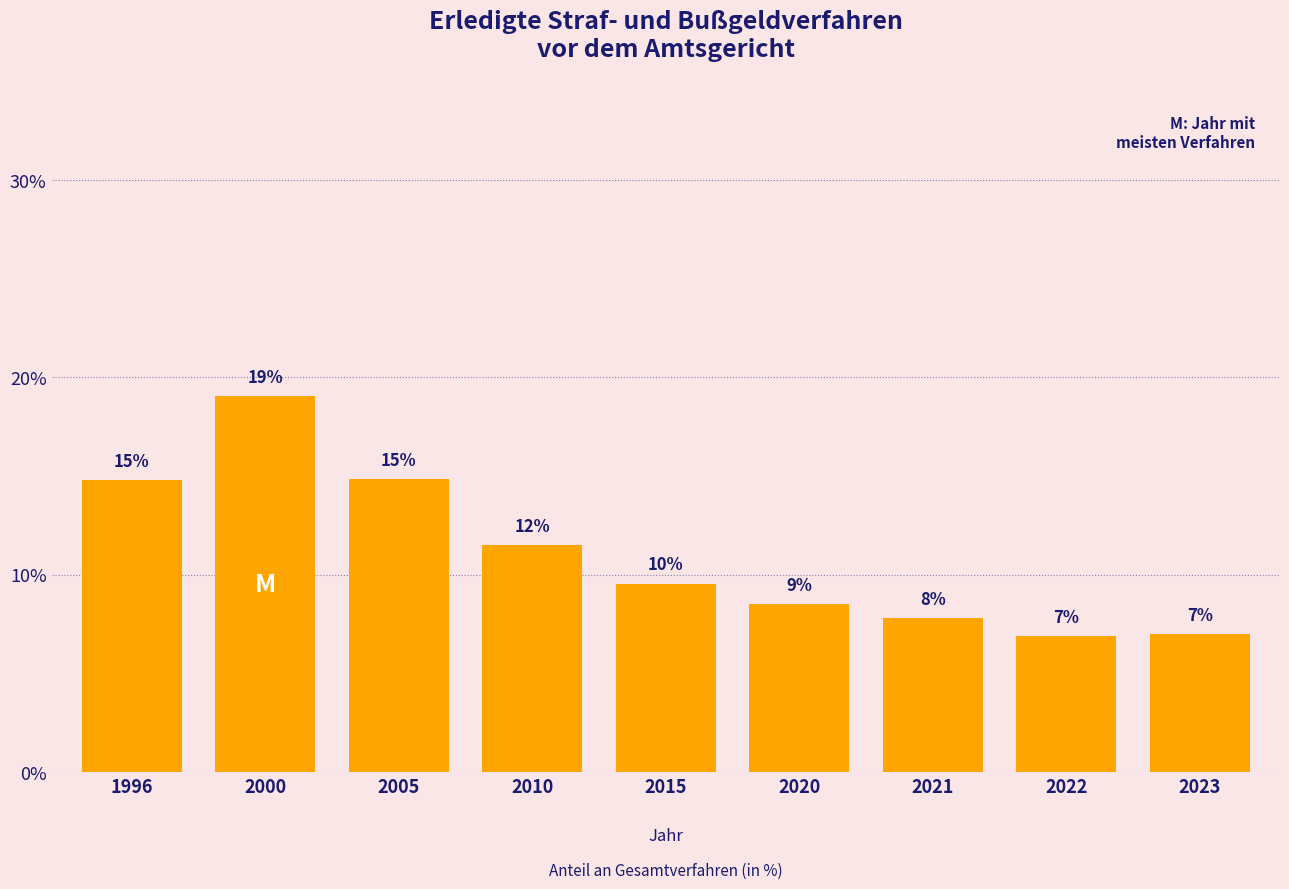

Does the chart contain any negative values?

No